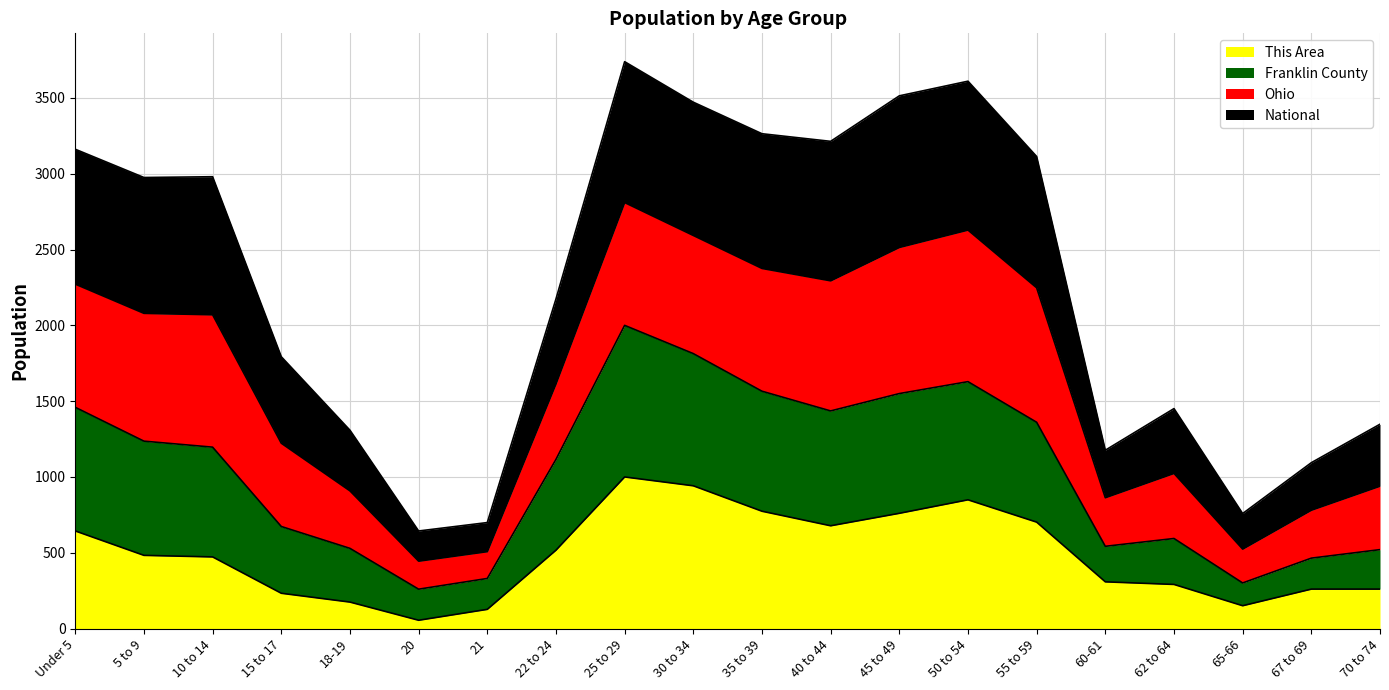

Is it true that National equals 679.5 at 18-19?

False